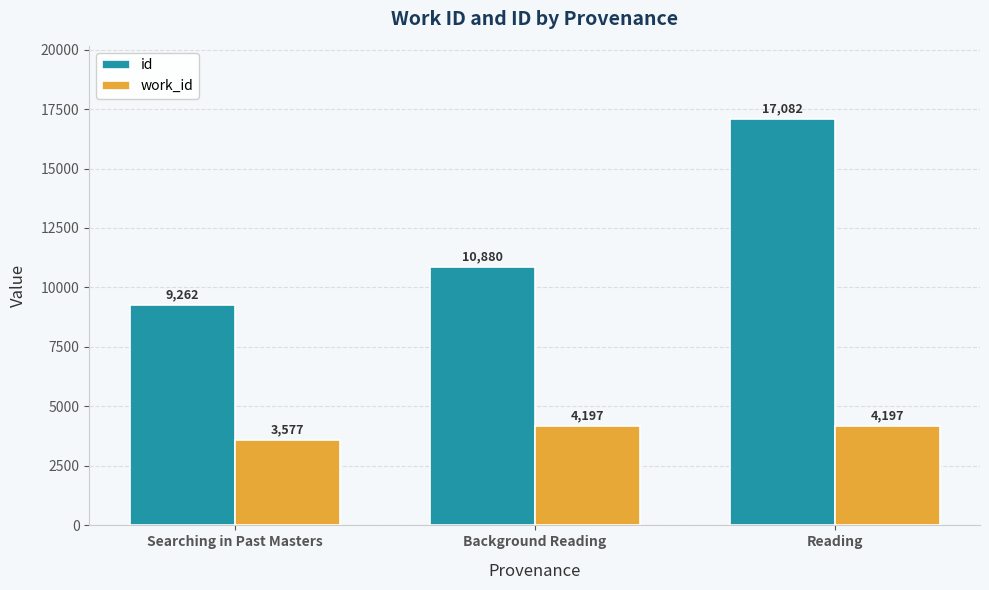

The id series shows 10880 at Background Reading. True or false?

True